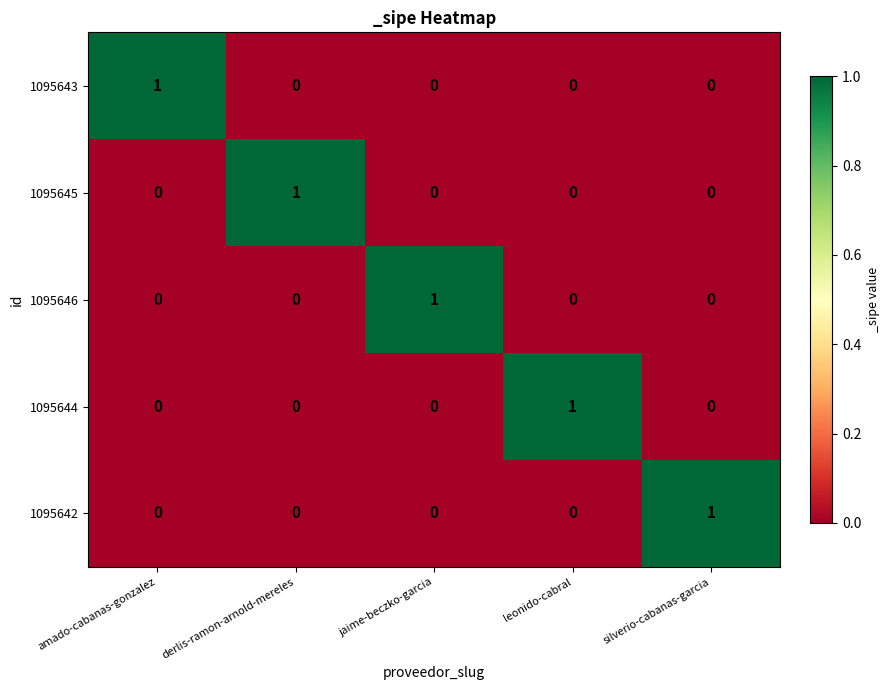

At how many categories does at least one series exceed 0?

5